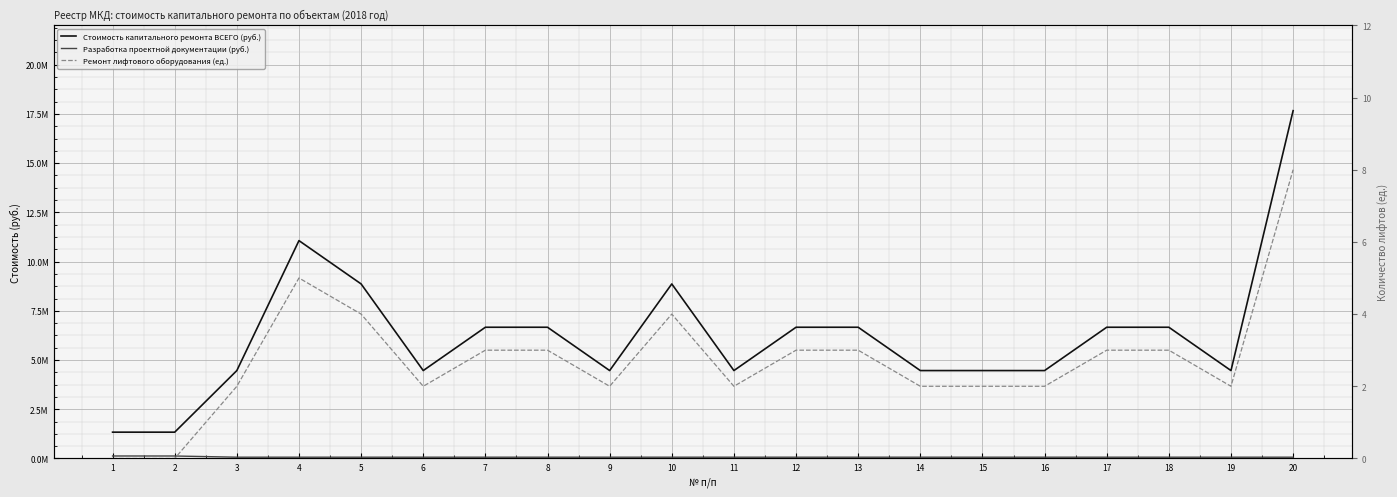

Which has a higher value, 1 or 10?

10